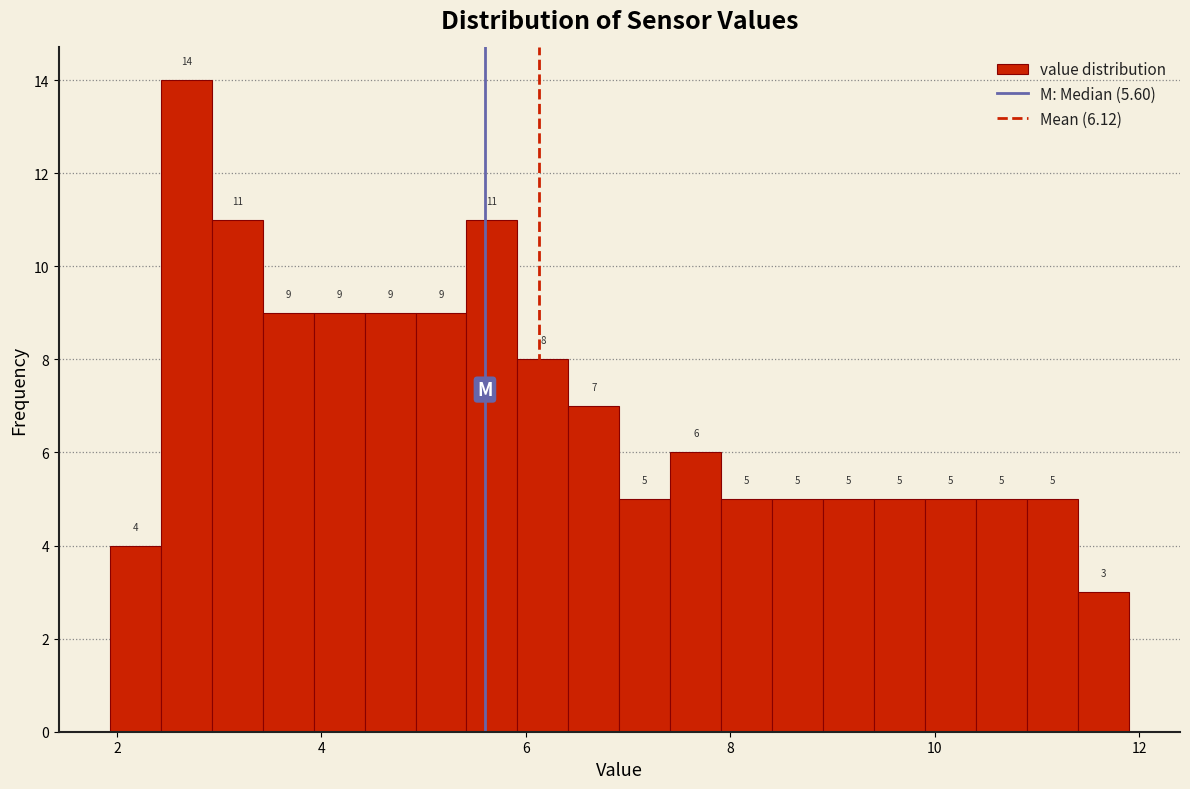

Around what value on the x-axis is the tallest bar? Give the approximate position of its centre, as read against the axis.

2.6